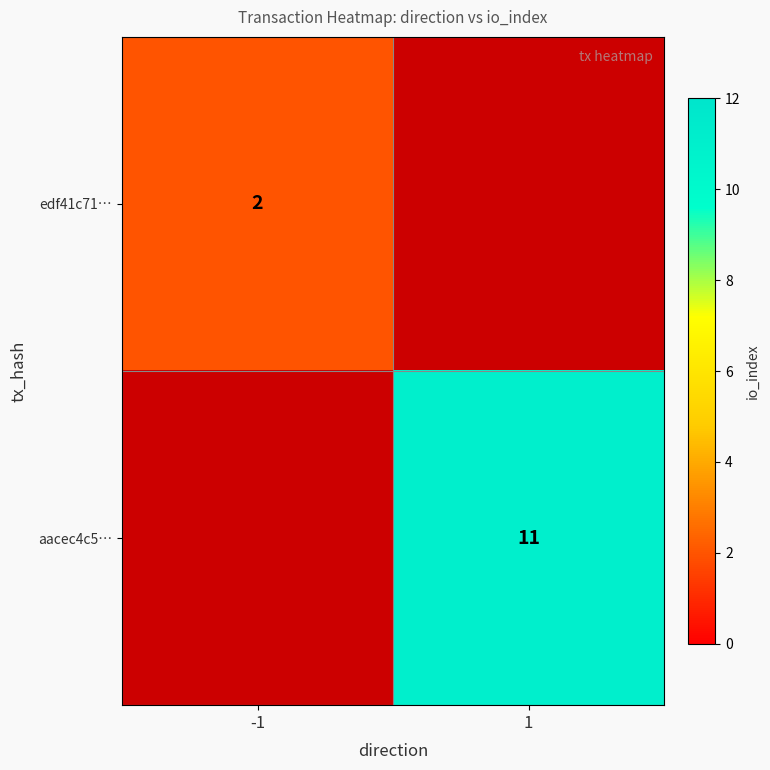

The value of edf41c71… at -1 is 2. True or false?

True